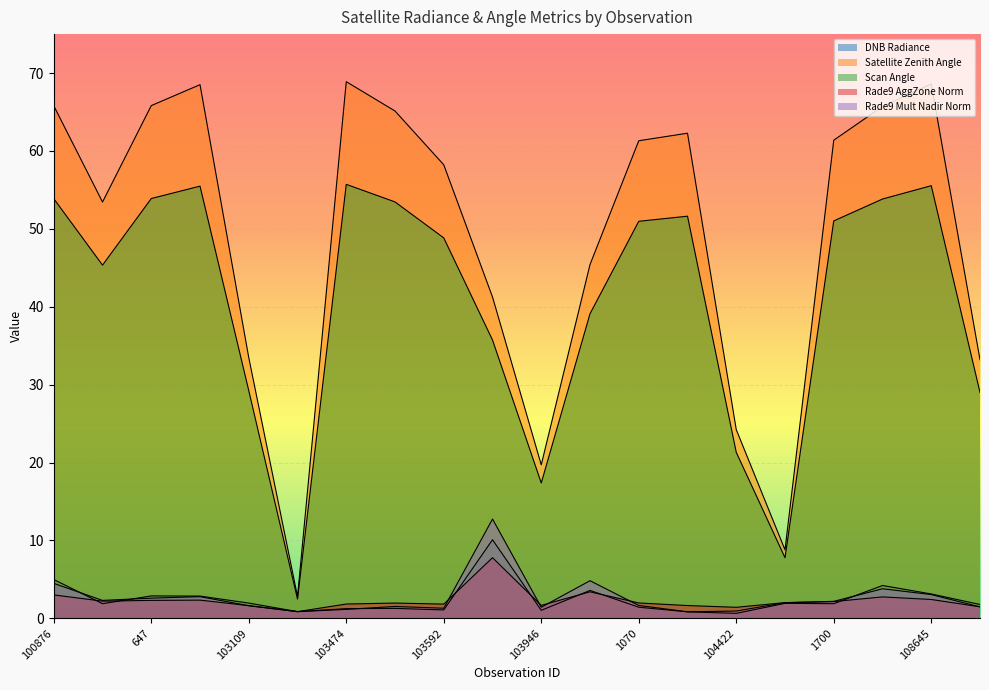

What is the approximate value of rade9_mult_nadir_norm at 100876?

4.5